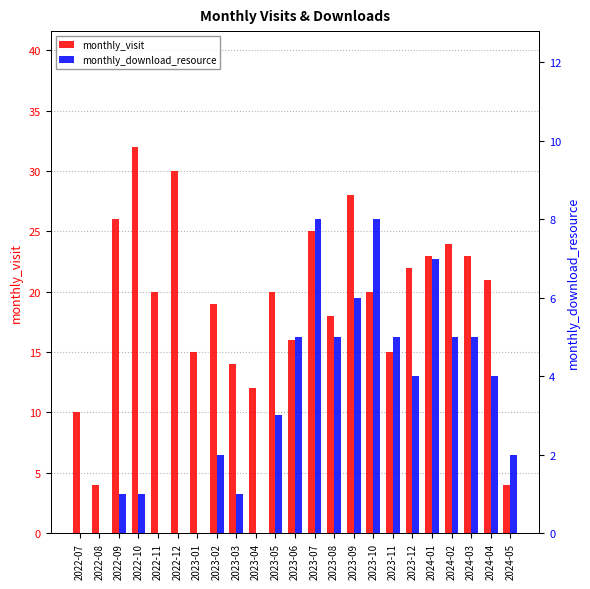

How many values in the monthly_visit series exceed 20?

10